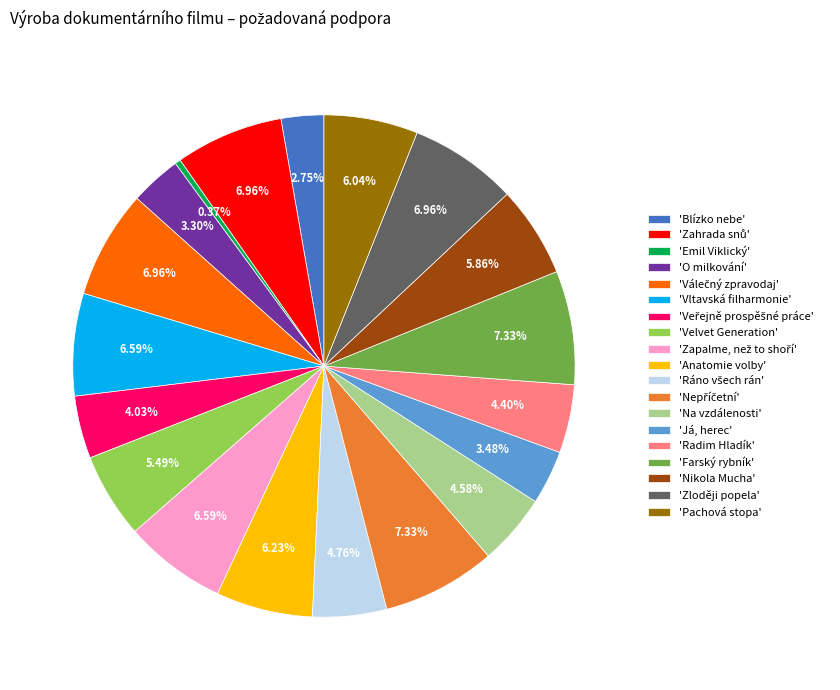

How many segments does this pie chart have?

19